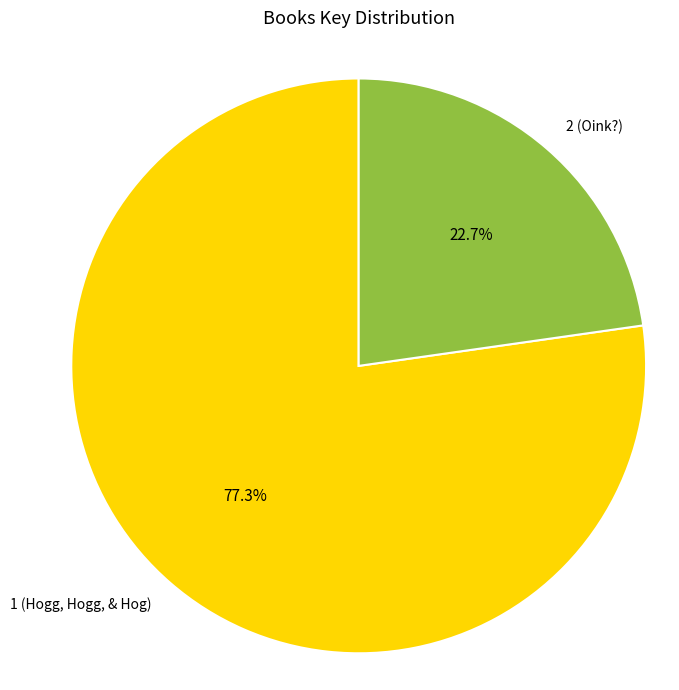

Count the number of slices in the pie.

2